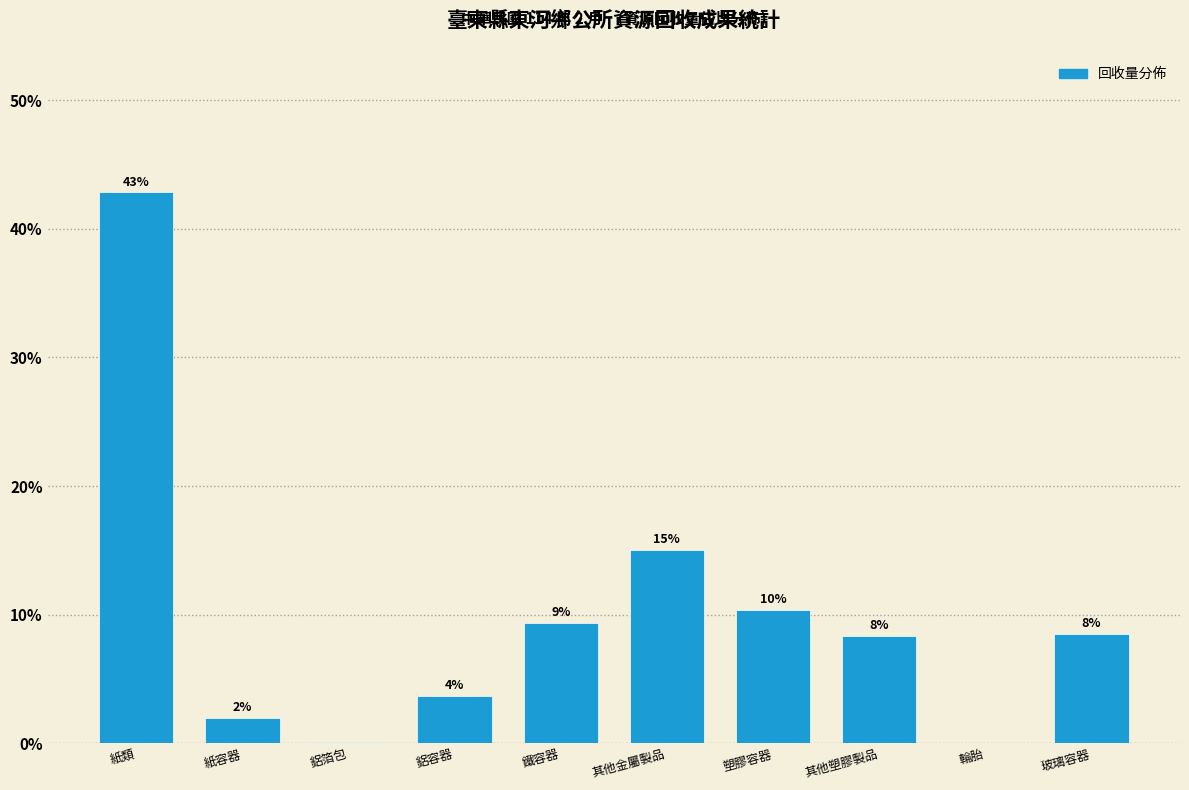

Are the bars horizontal?

No